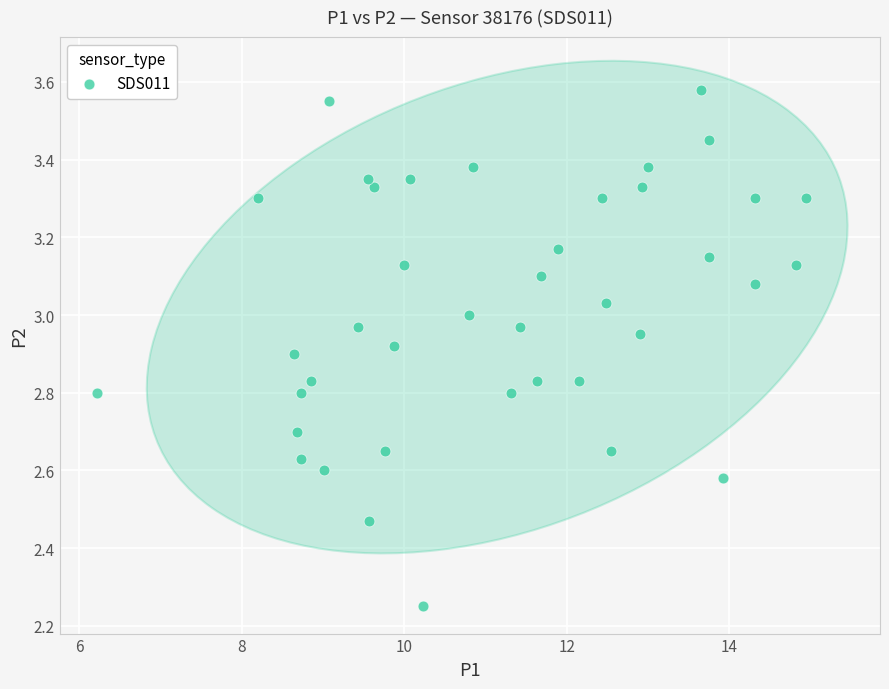

What is the range of Y values (max minus min)?

1.3